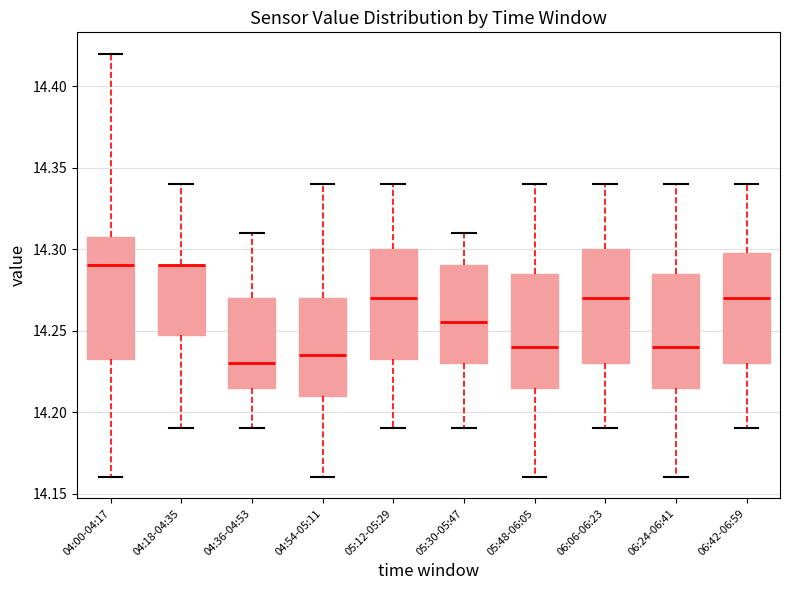

Reading left to right, transcribe this box plot: for each box, give where its median line is, the range the box spans, and where its two whiskers end, as read against the y-axis. The values are not printed on the chart, so give them approximately, as read against the axis.

04:00-04:17: median 14.290, box 14.235 to 14.310, whiskers 14.160 to 14.420
04:18-04:35: median 14.290 (drawn on the box's upper edge), box 14.250 to 14.290, whiskers 14.190 to 14.340
04:36-04:53: median 14.230, box 14.215 to 14.270, whiskers 14.190 to 14.310
04:54-05:11: median 14.235, box 14.210 to 14.270, whiskers 14.160 to 14.340
05:12-05:29: median 14.270, box 14.235 to 14.300, whiskers 14.190 to 14.340
05:30-05:47: median 14.255, box 14.230 to 14.290, whiskers 14.190 to 14.310
05:48-06:05: median 14.240, box 14.215 to 14.285, whiskers 14.160 to 14.340
06:06-06:23: median 14.270, box 14.230 to 14.300, whiskers 14.190 to 14.340
06:24-06:41: median 14.240, box 14.215 to 14.285, whiskers 14.160 to 14.340
06:42-06:59: median 14.270, box 14.230 to 14.300, whiskers 14.190 to 14.340